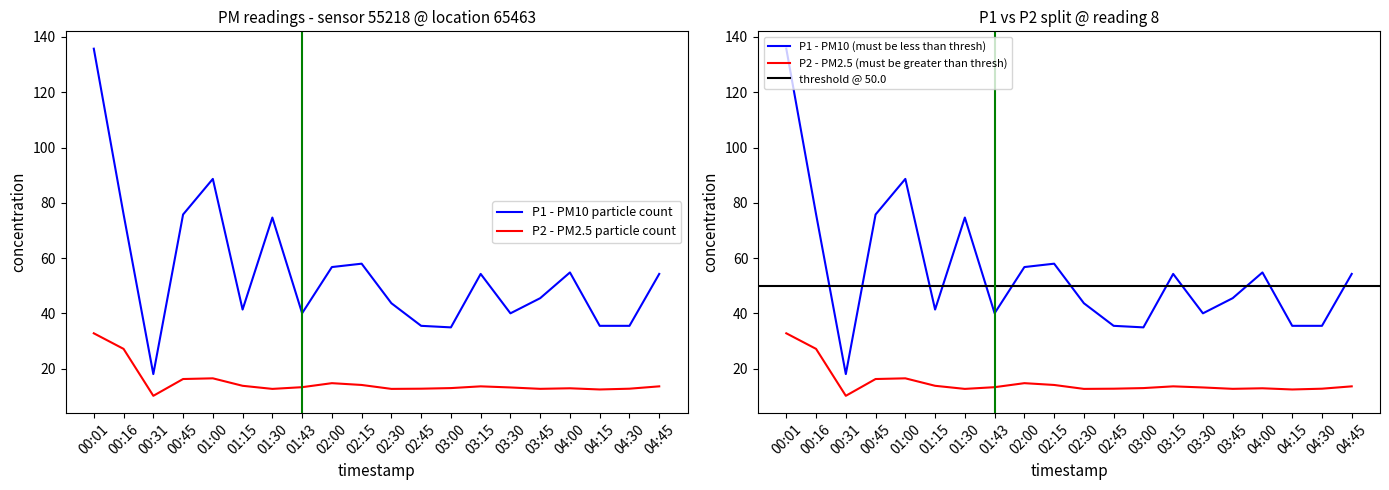

What is the difference between the maximum and minimum values in the P2 series?

22.6